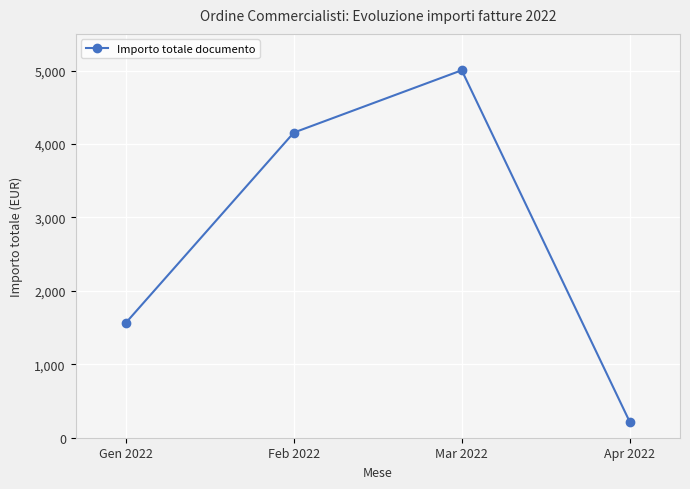

What is the maximum value shown in the chart?

5004.5